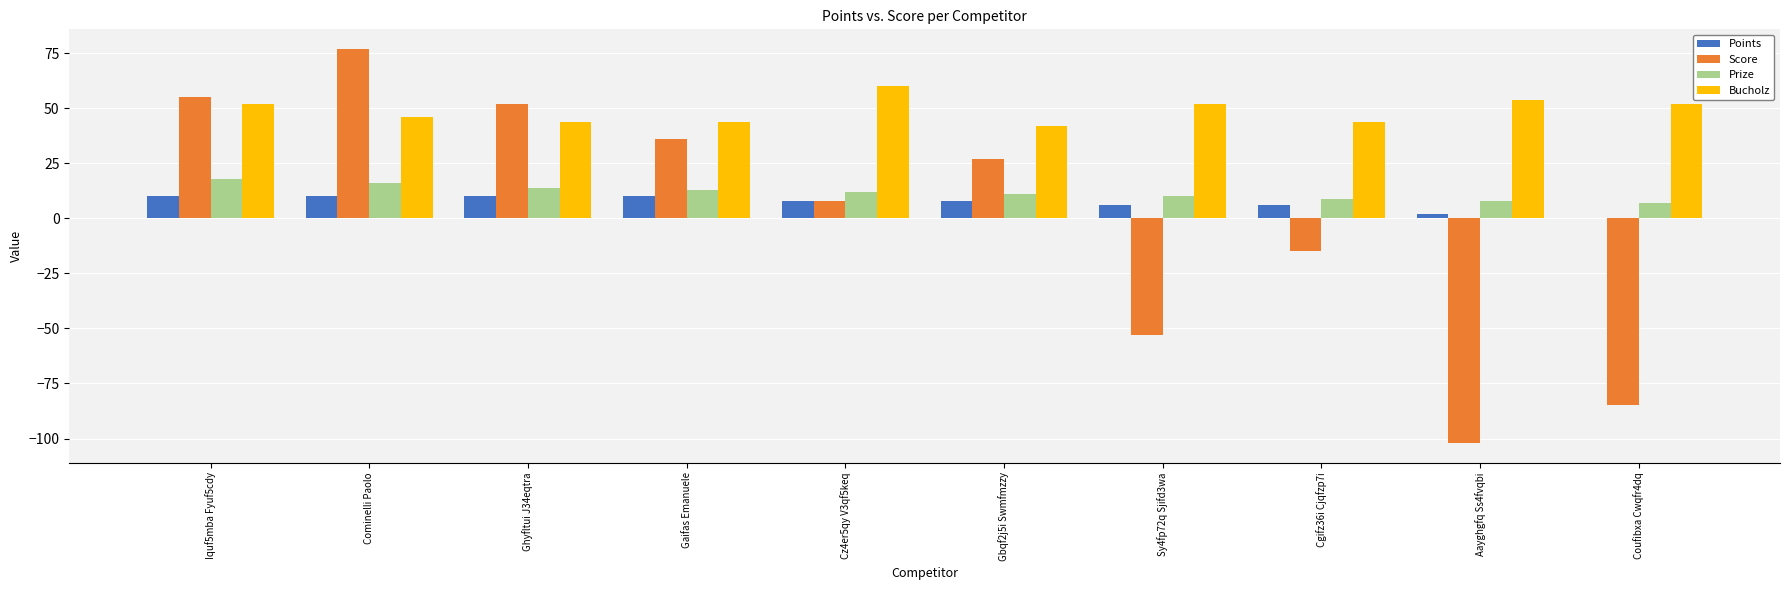

How many series are shown in this chart?

4